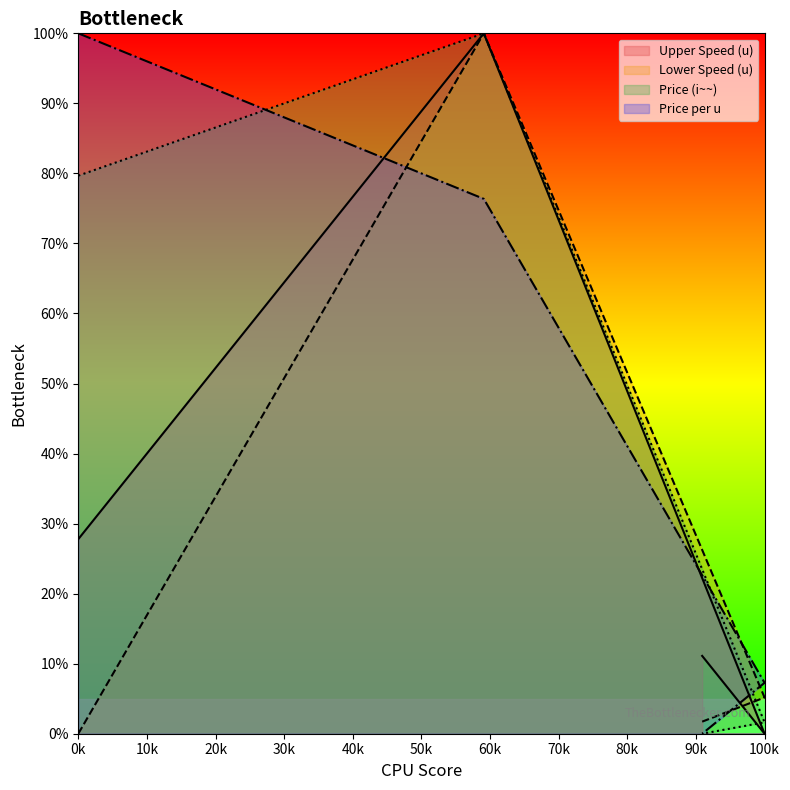

At which category is the sum across all series the highest?

16